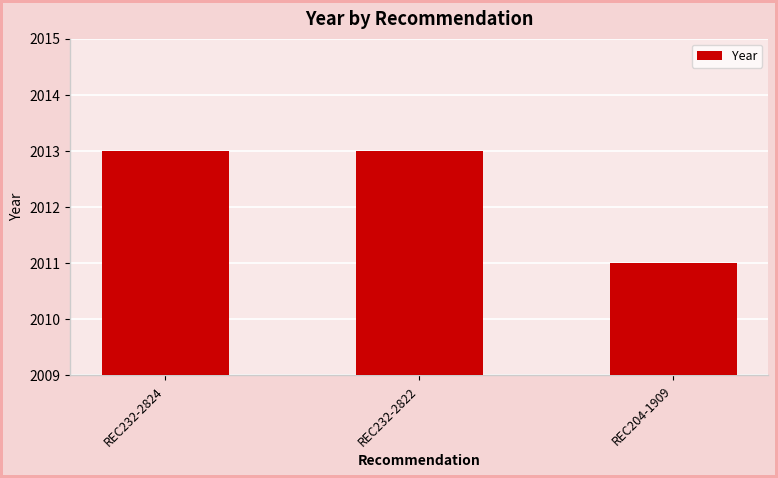

What position from the left is REC232-2822?

2